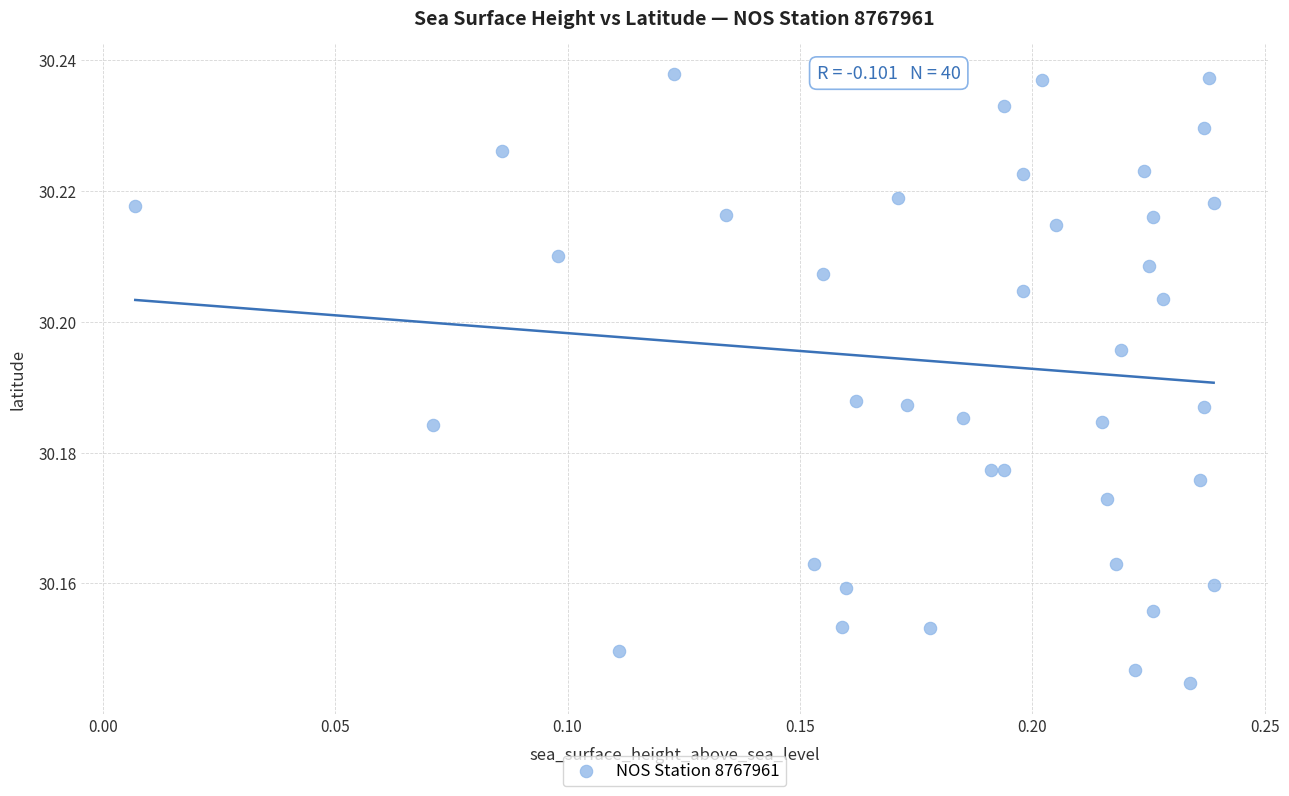

Count the number of points in this scatter plot.

40